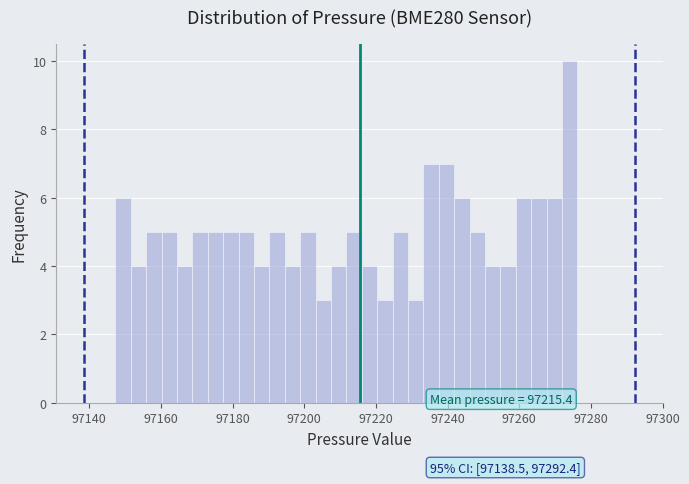

Around what value on the x-axis is the tallest bar? Give the approximate position of its centre, as read against the axis.

97274